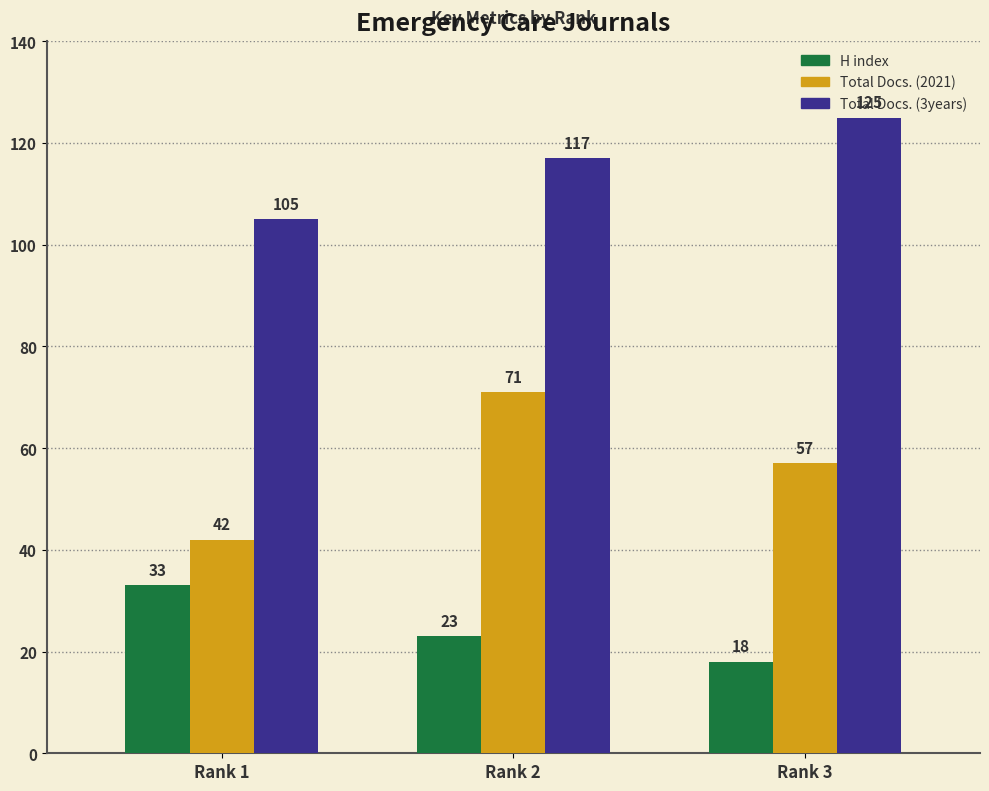

How many data points in Total Docs. (3years) are less than 117?

1